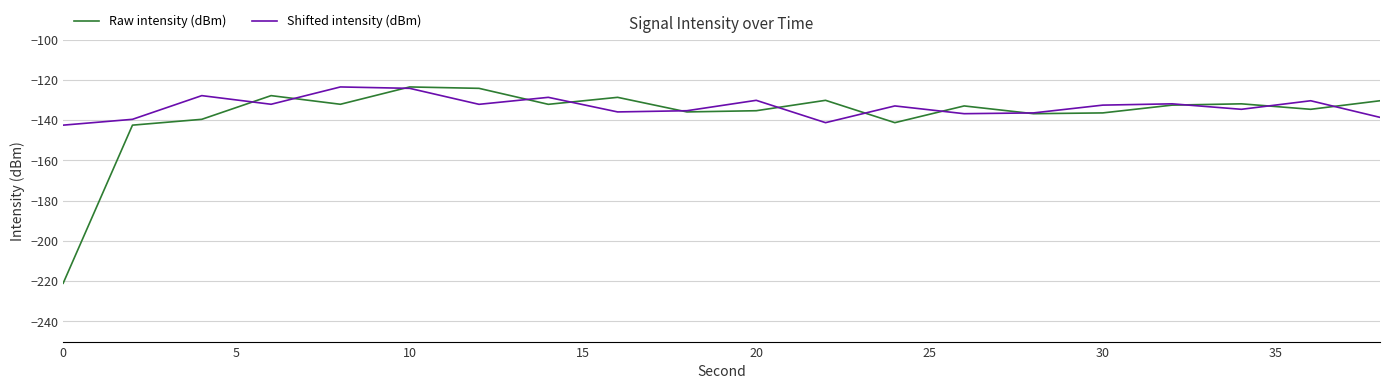

What is the minimum value shown in the chart?

-221.0